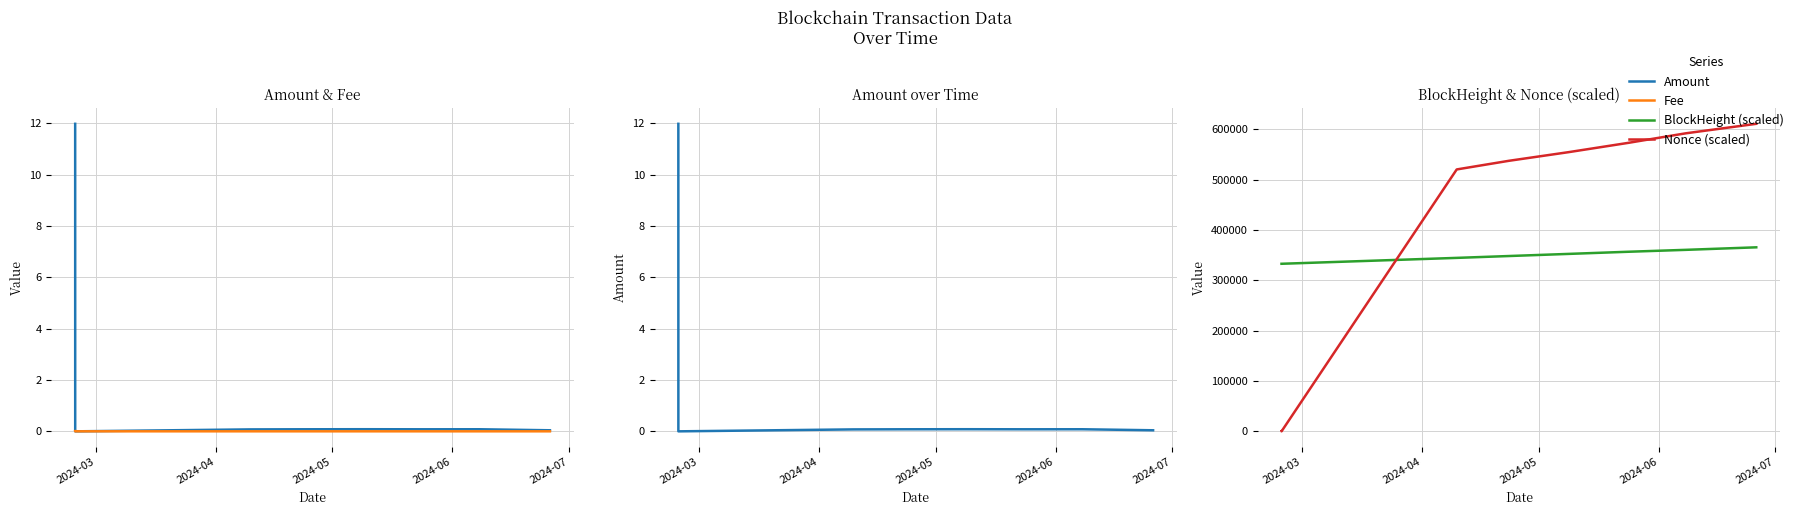

True or false: BlockHeight (scaled) has more than 2 points higher than both neighbors.

False